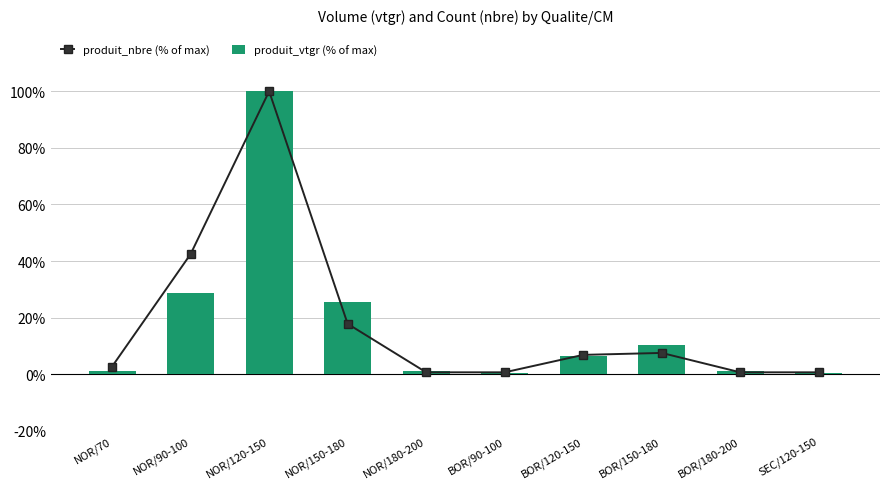

Rank the categories by value from lowest to highest.

NOR/180-200, BOR/90-100, BOR/180-200, SEC/120-150, NOR/70, BOR/120-150, BOR/150-180, NOR/150-180, NOR/90-100, NOR/120-150